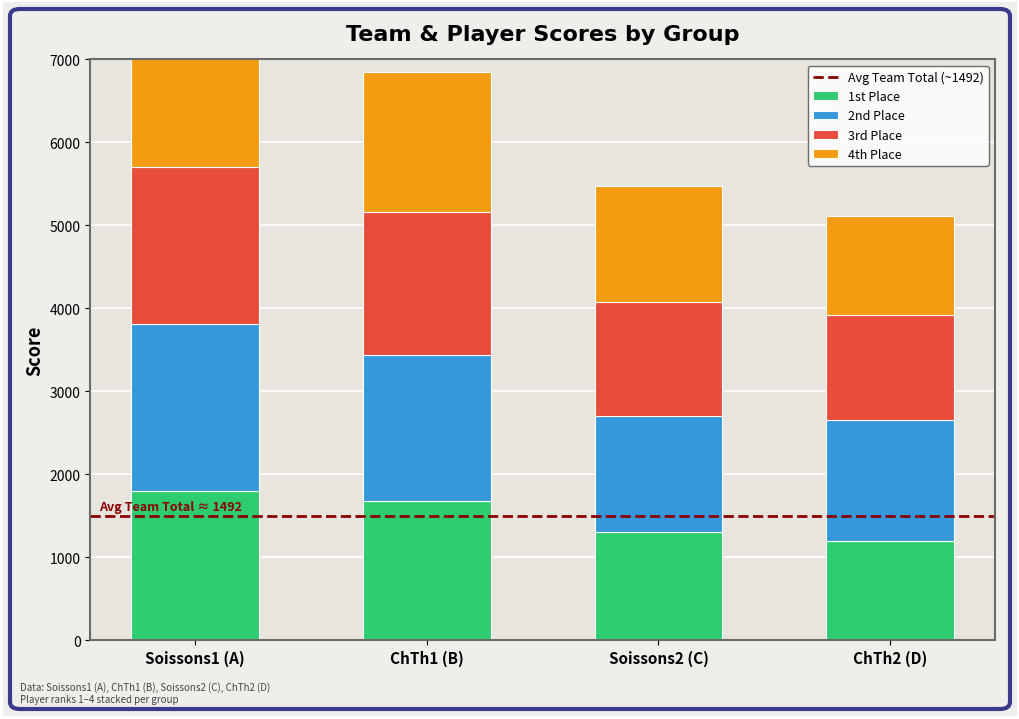

Count the 4th Place values in the range 1399 to 1690.

3